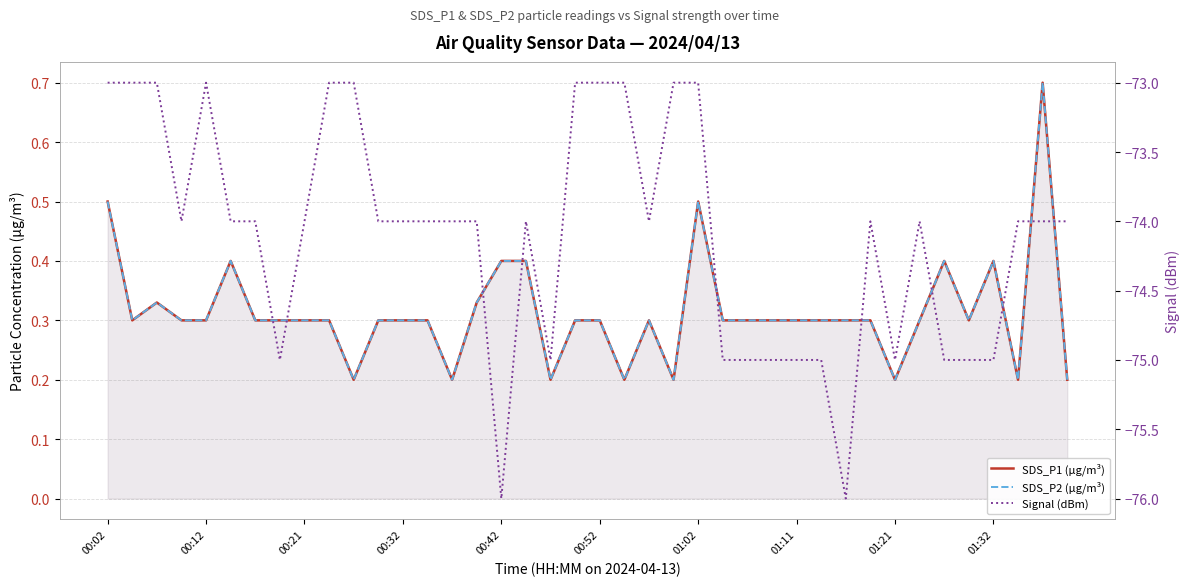

How many data points does each series have?

40